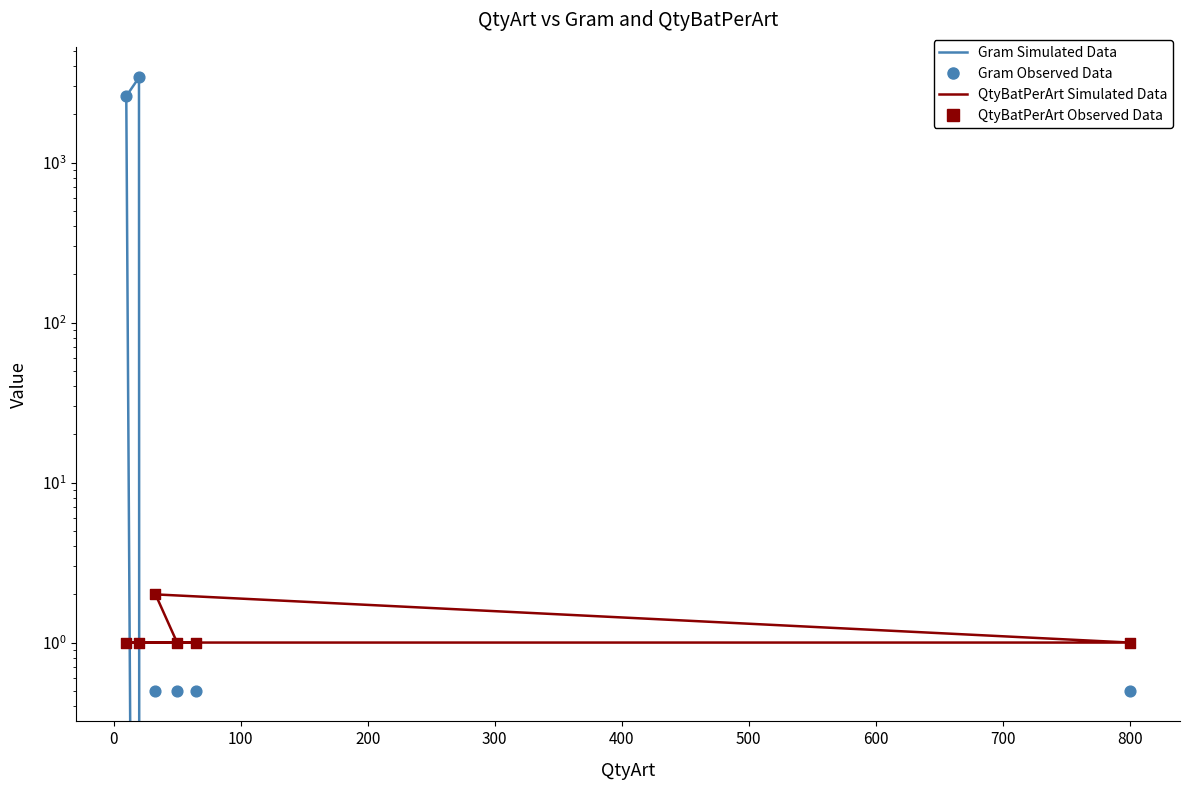

Which series has the largest Y range (max minus min)?

Gram Simulated Data